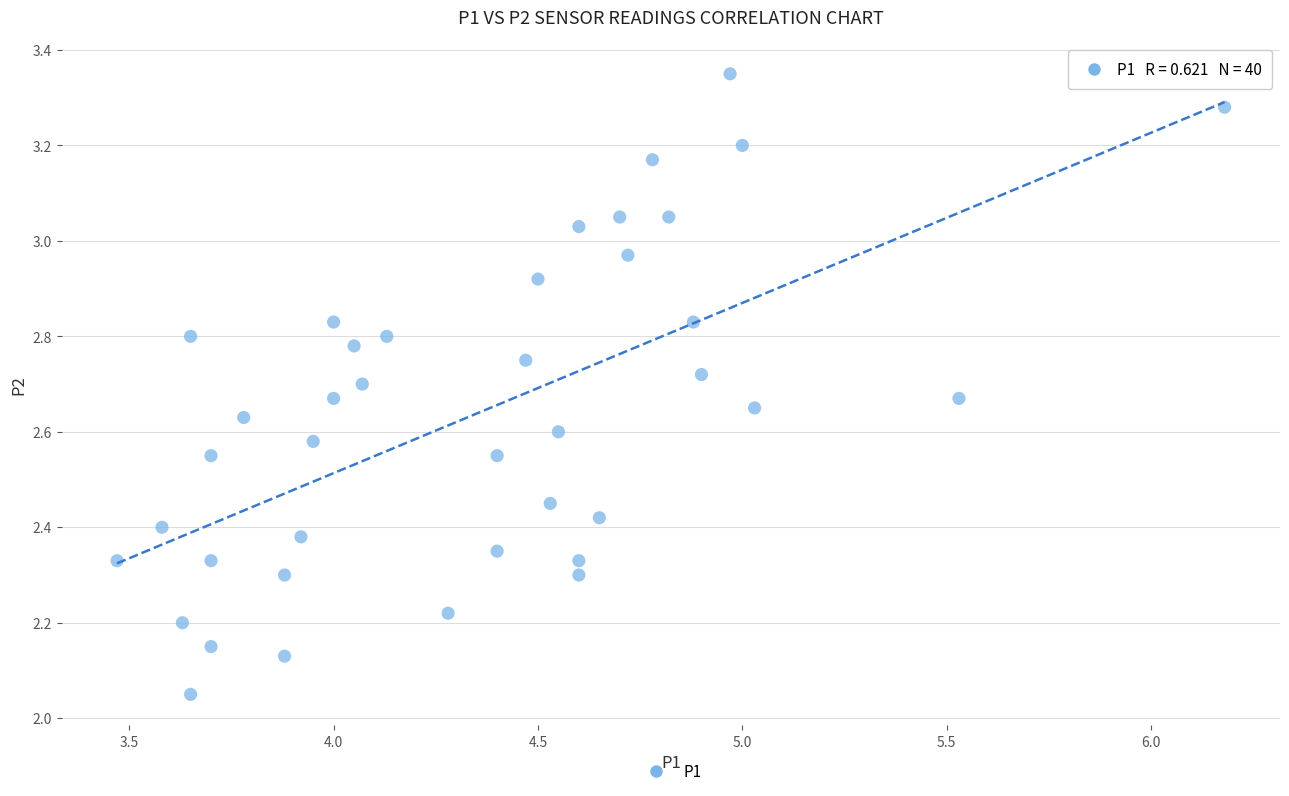

What is the range of Y values (max minus min)?

1.3